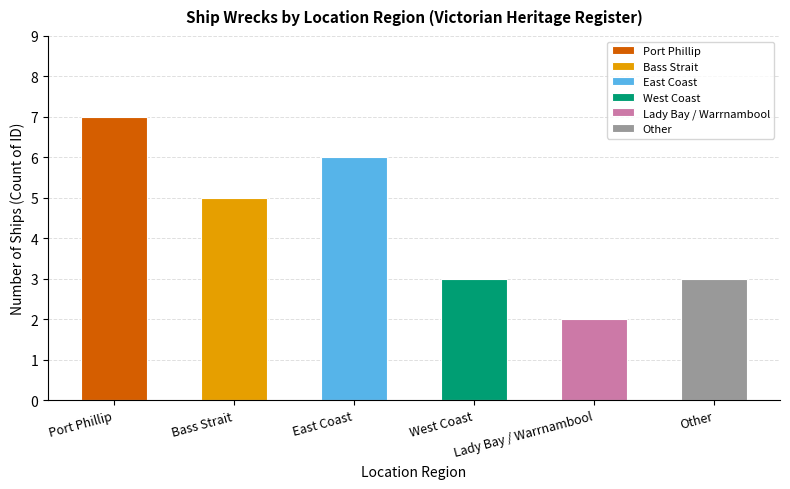

List the labels in order of value, smallest first.

Lady Bay / Warrnambool, West Coast, Other, Bass Strait, East Coast, Port Phillip